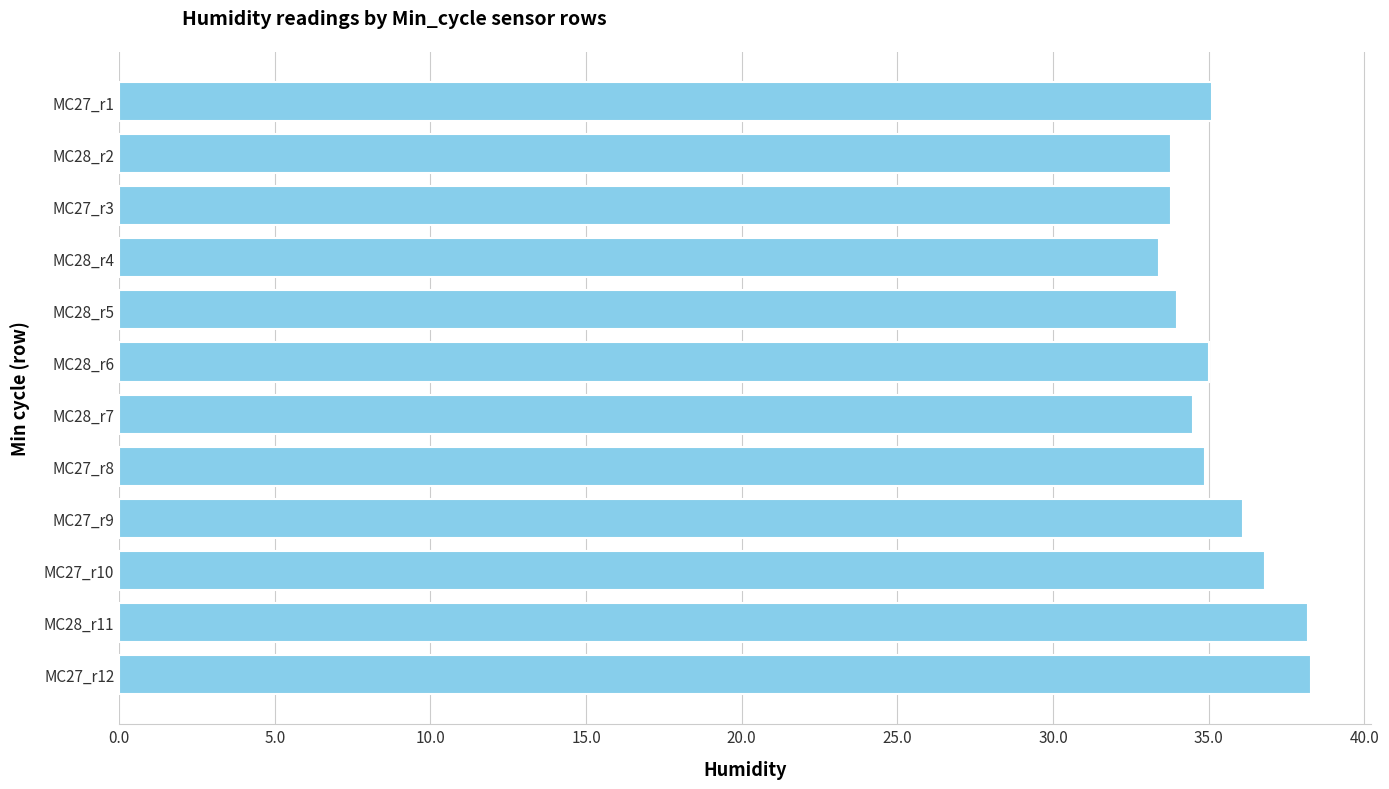

At which category does the chart reach its minimum across all series?

MC28_r4